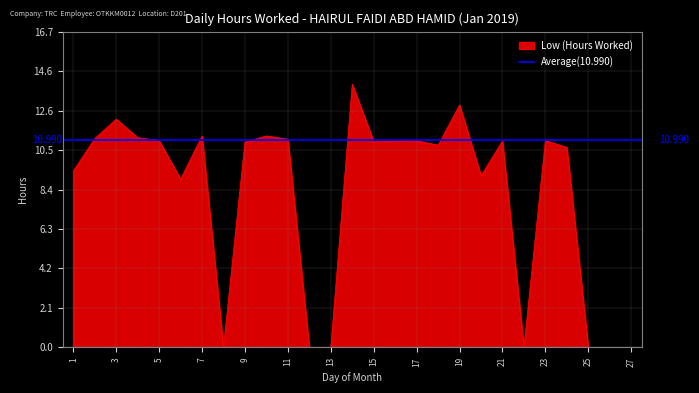

Reading right to left, what are all the values shown in this chart?

27=0.0	26=0.0	25=0.0	24=10.6	23=11.0	22=0.0	21=10.9	20=9.1	19=12.8	18=10.7	17=11.0	16=10.9	15=10.9	14=13.9	13=0.0	12=0.0	11=11.0	10=11.2	9=10.9	8=0.0	7=11.2	6=8.9	5=11.0	4=11.1	3=12.1	2=11.1	1=9.3